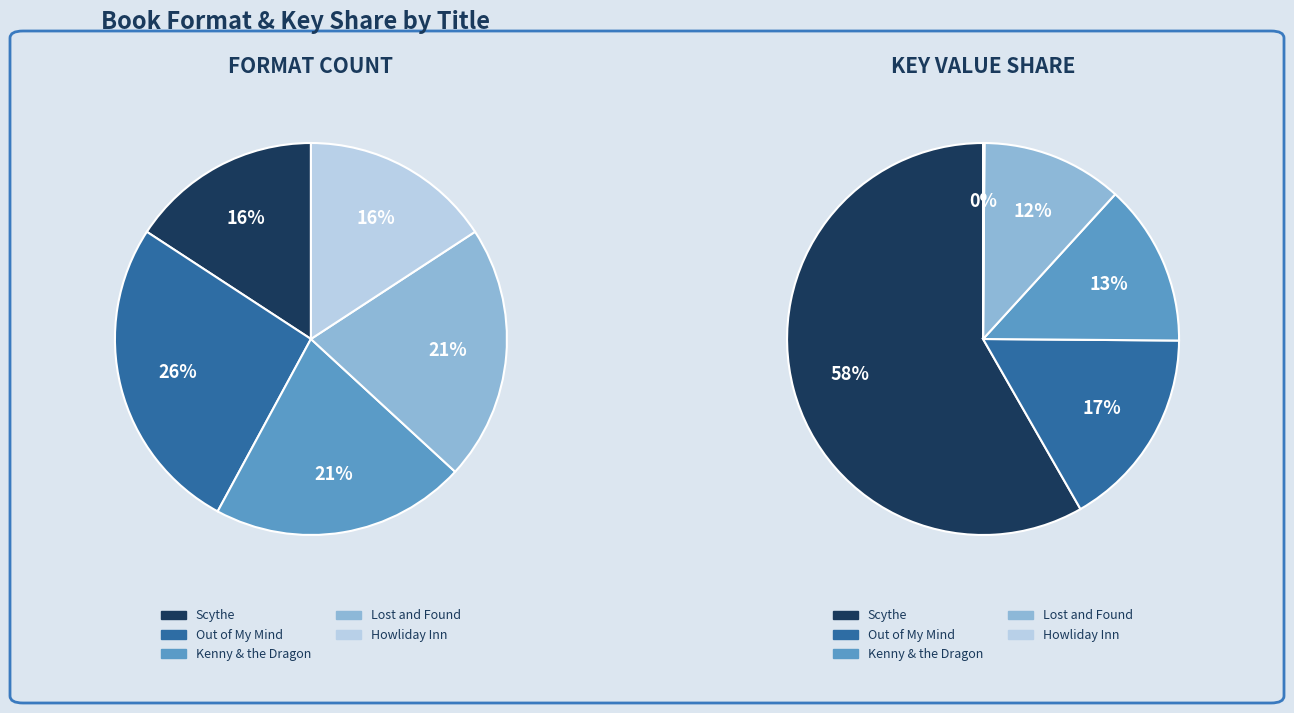

How much of the chart is everything except Scythe?

84.2%